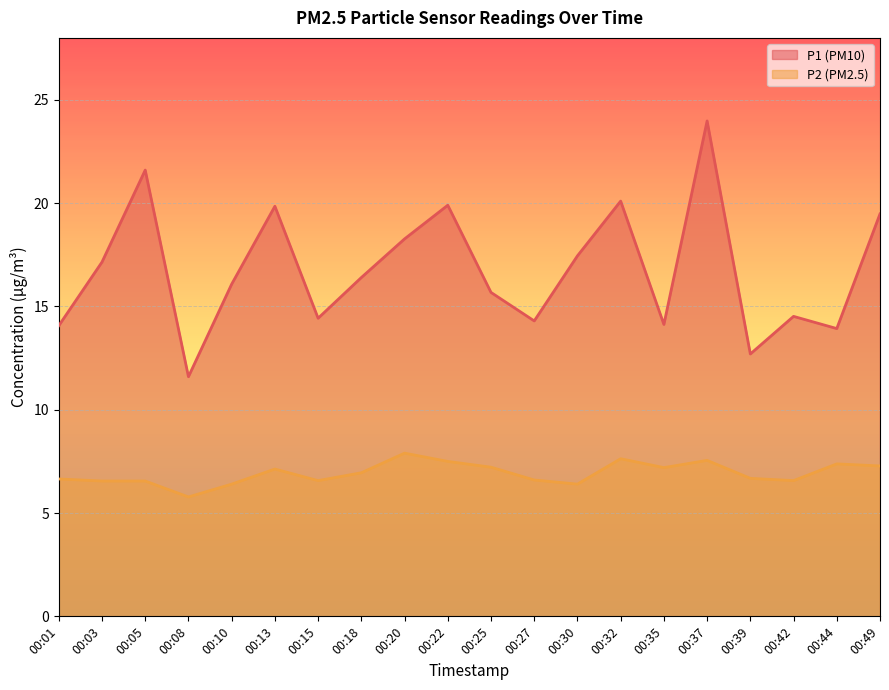

Reading right to left, what are all the values shown in this chart?

P1: 00:49=19.5	00:44=13.9	00:42=14.5	00:39=12.7	00:37=24.0	00:35=14.1	00:32=20.1	00:30=17.4	00:27=14.3	00:25=15.7	00:22=19.9	00:20=18.3	00:18=16.4	00:15=14.4	00:13=19.9	00:10=16.1	00:08=11.6	00:05=21.6	00:03=17.1	00:01=14.1
P2: 00:49=7.3	00:44=7.4	00:42=6.6	00:39=6.7	00:37=7.5	00:35=7.2	00:32=7.6	00:30=6.4	00:27=6.6	00:25=7.2	00:22=7.5	00:20=7.9	00:18=7.0	00:15=6.6	00:13=7.1	00:10=6.4	00:08=5.8	00:05=6.5	00:03=6.5	00:01=6.7